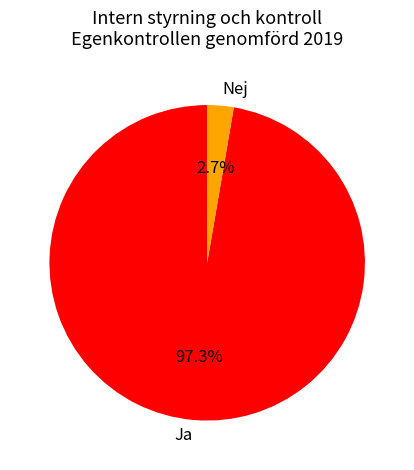

Rank the categories by value from lowest to highest.

Nej, Ja